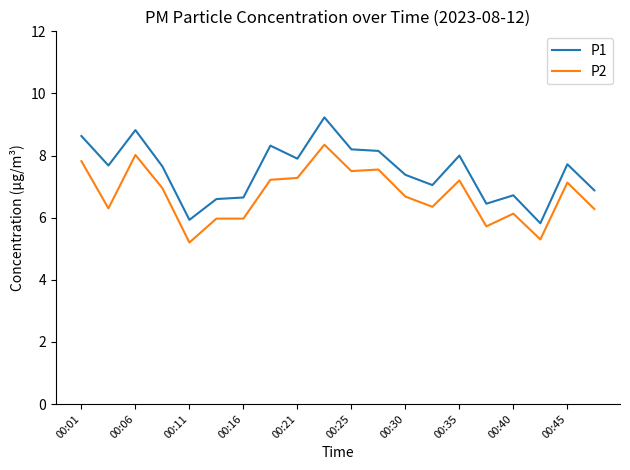

List the series in order of their peak value, lowest first.

P2, P1